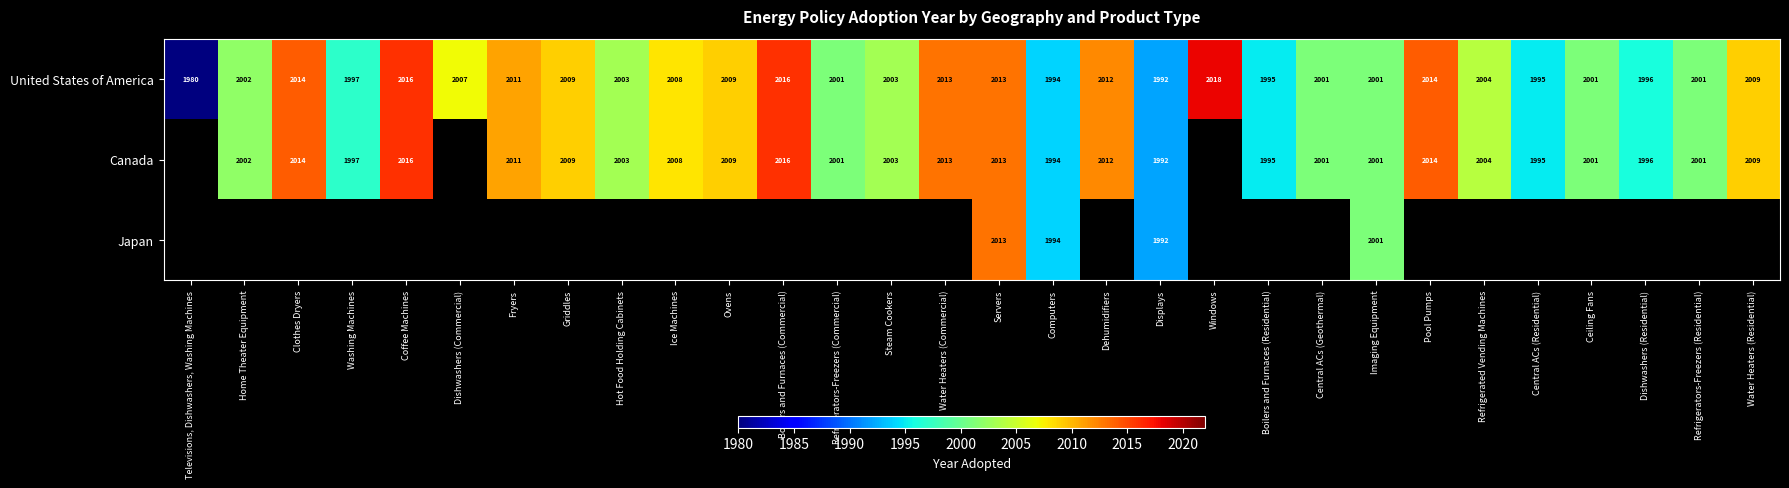

Which label corresponds to the smallest value in the chart?

Televisions, Dishwashers, Washing Machines